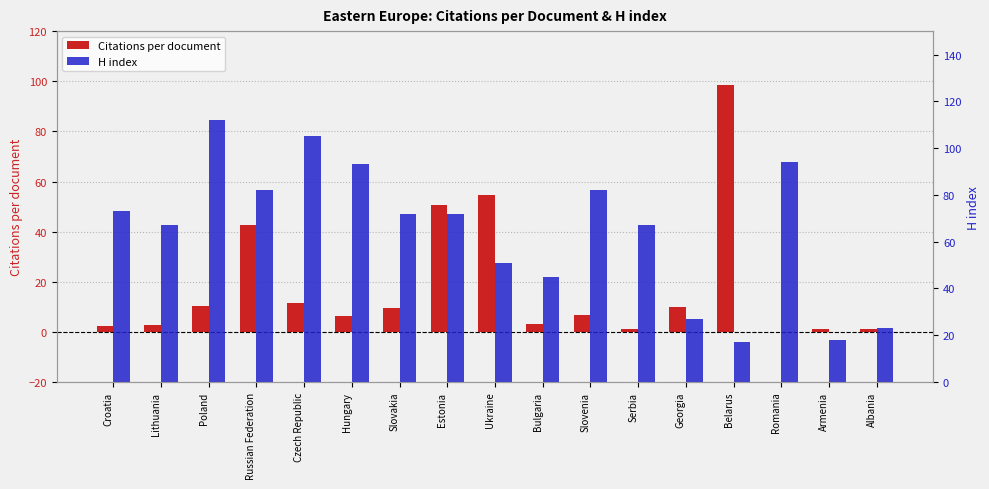

Are the bars horizontal?

No